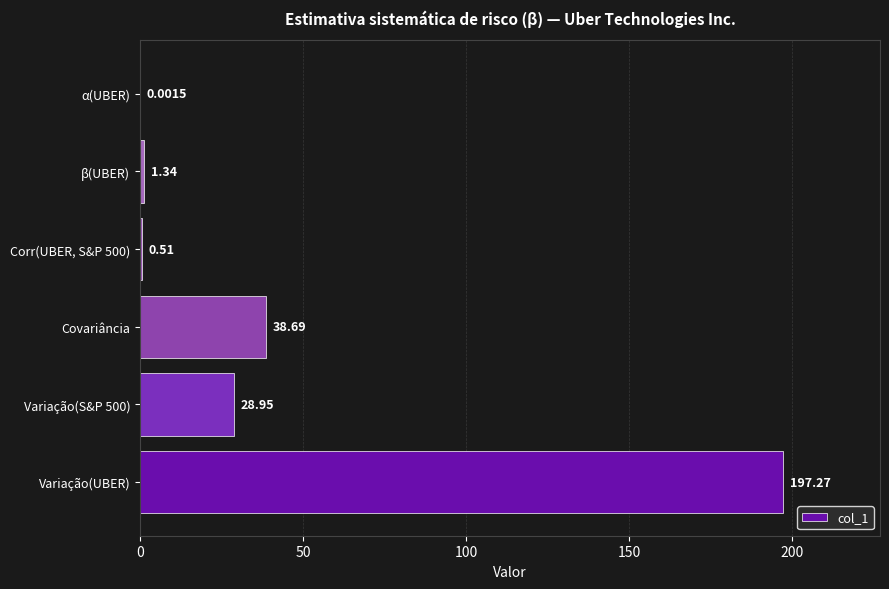

Where is the data nearest to the value 98?

Covariância